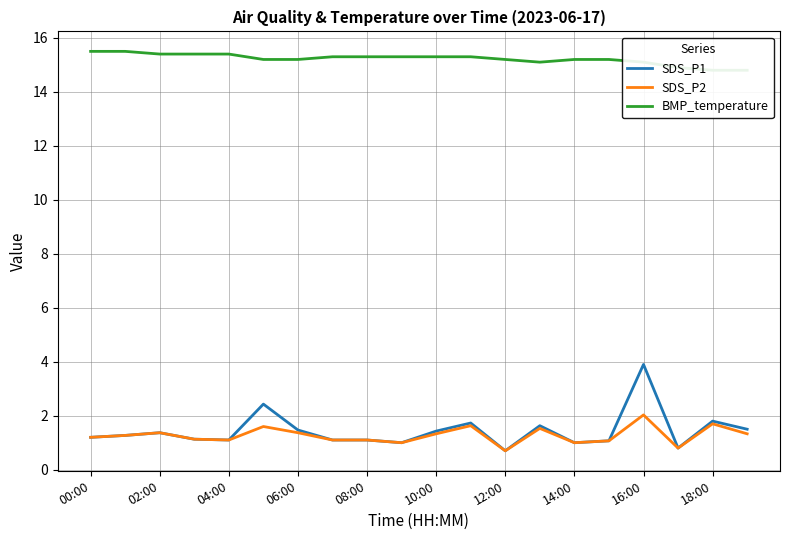

Which category has the highest value in the SDS_P2 series?

16:00